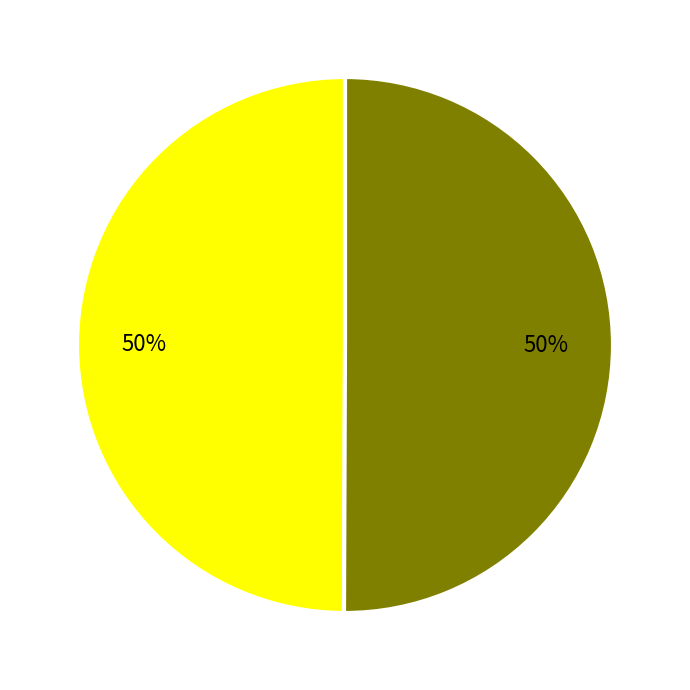

To the nearest percent, what is the average slice percentage?

50%